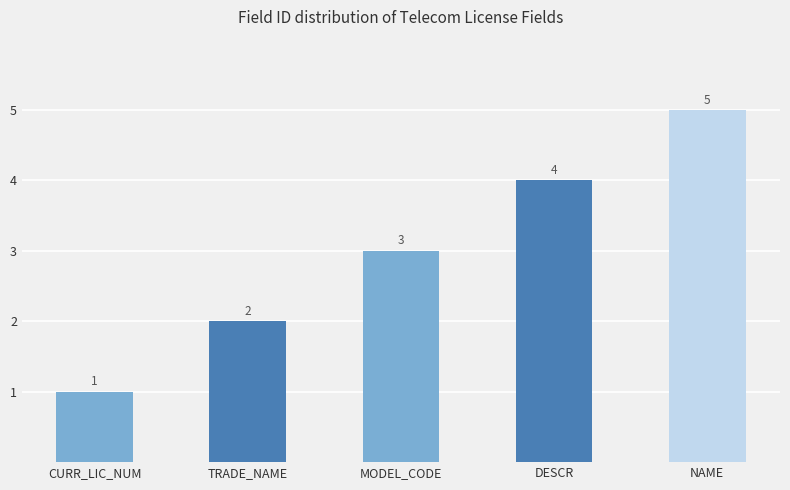

Where is the data nearest to the value 3?

MODEL_CODE